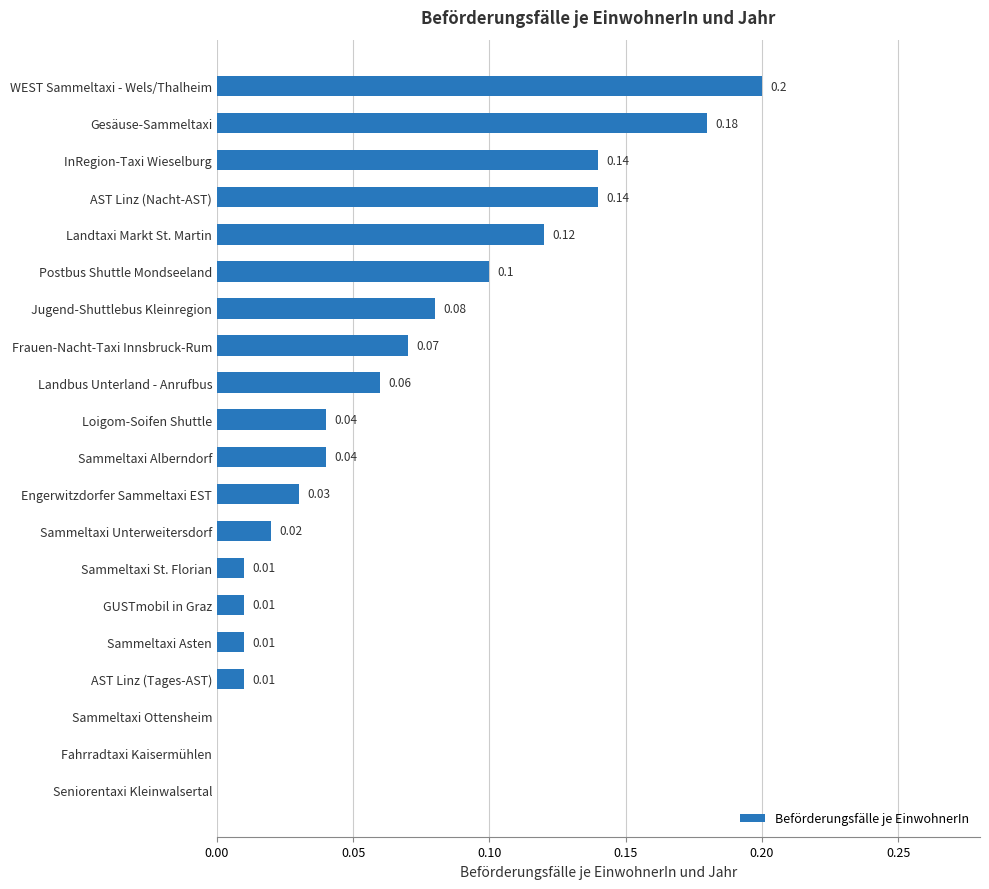

Between InRegion-Taxi Wieselburg and Landbus Unterland - Anrufbus, which is larger?

InRegion-Taxi Wieselburg